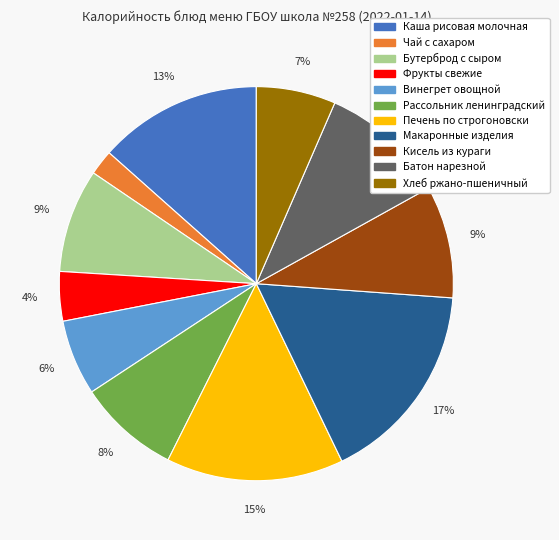

Is it true that Кисель из кураги is 9% of the pie?

True